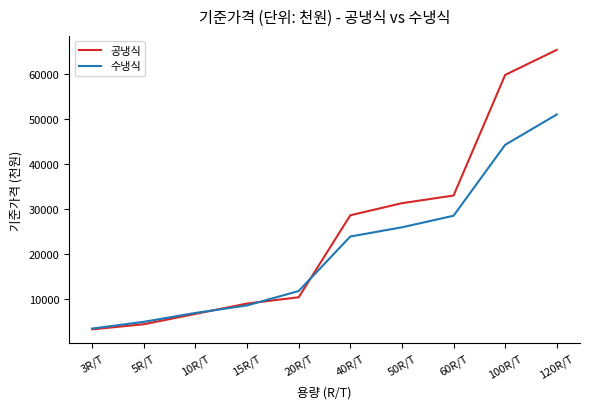

How many lines are shown in the chart?

2